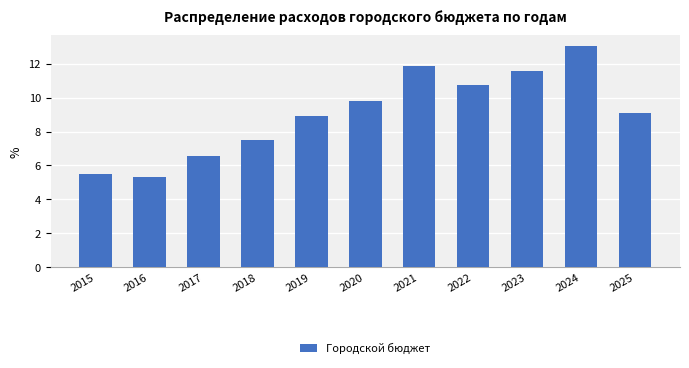

Reading left to right, transcribe all the data shown in this chart.

5.5	5.3	6.6	7.5	8.9	9.8	11.9	10.8	11.6	13.0	9.1